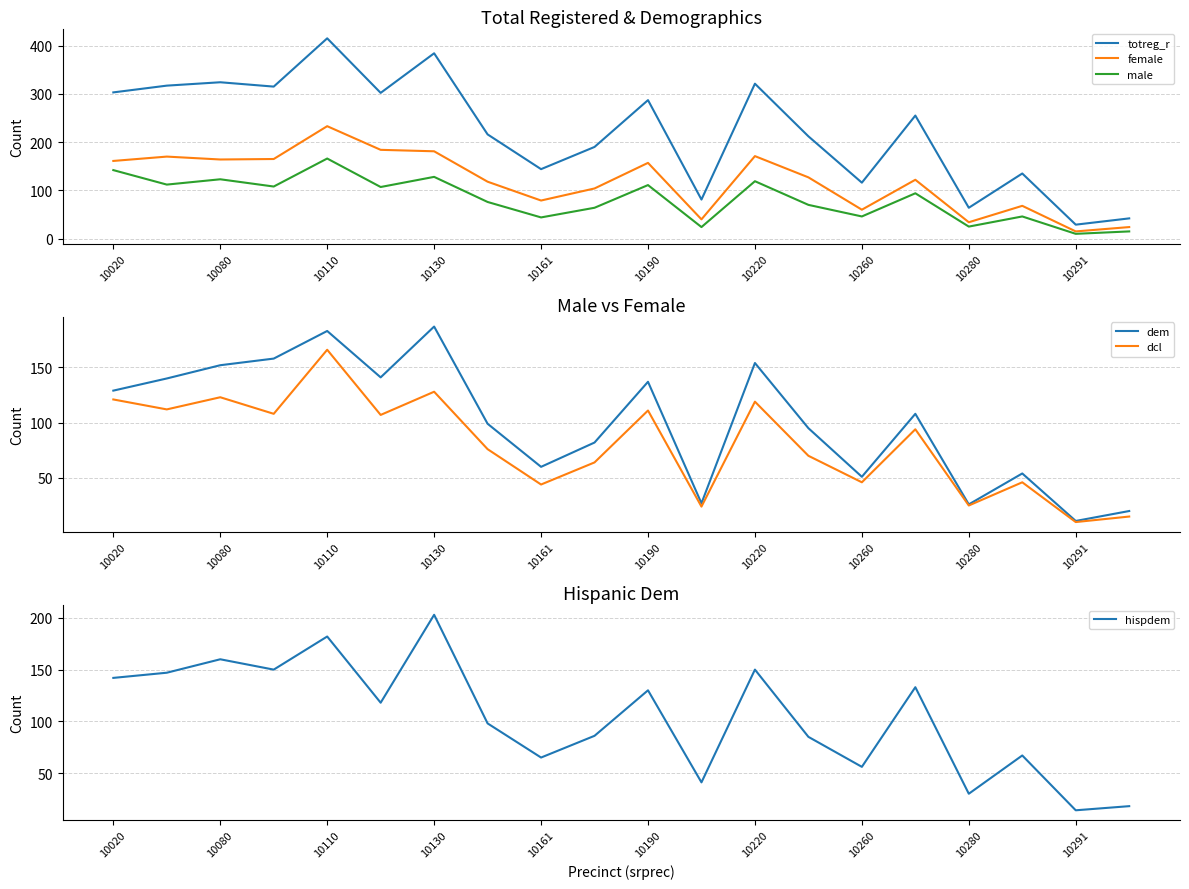

True or false: hispdem has a value of 92 at 10260.

False